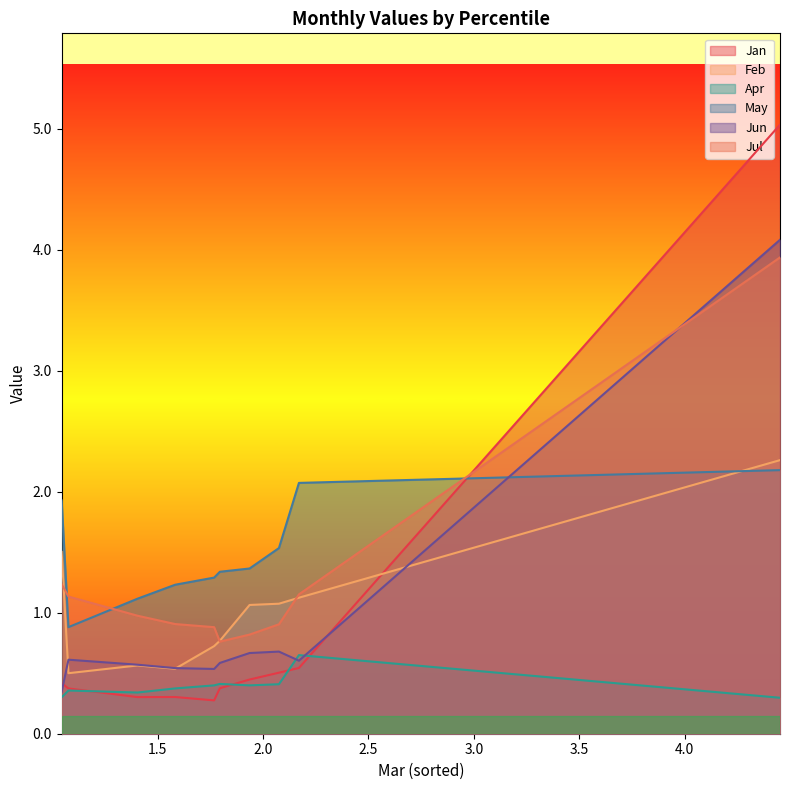

What is the lowest value of the Jul series?

0.8